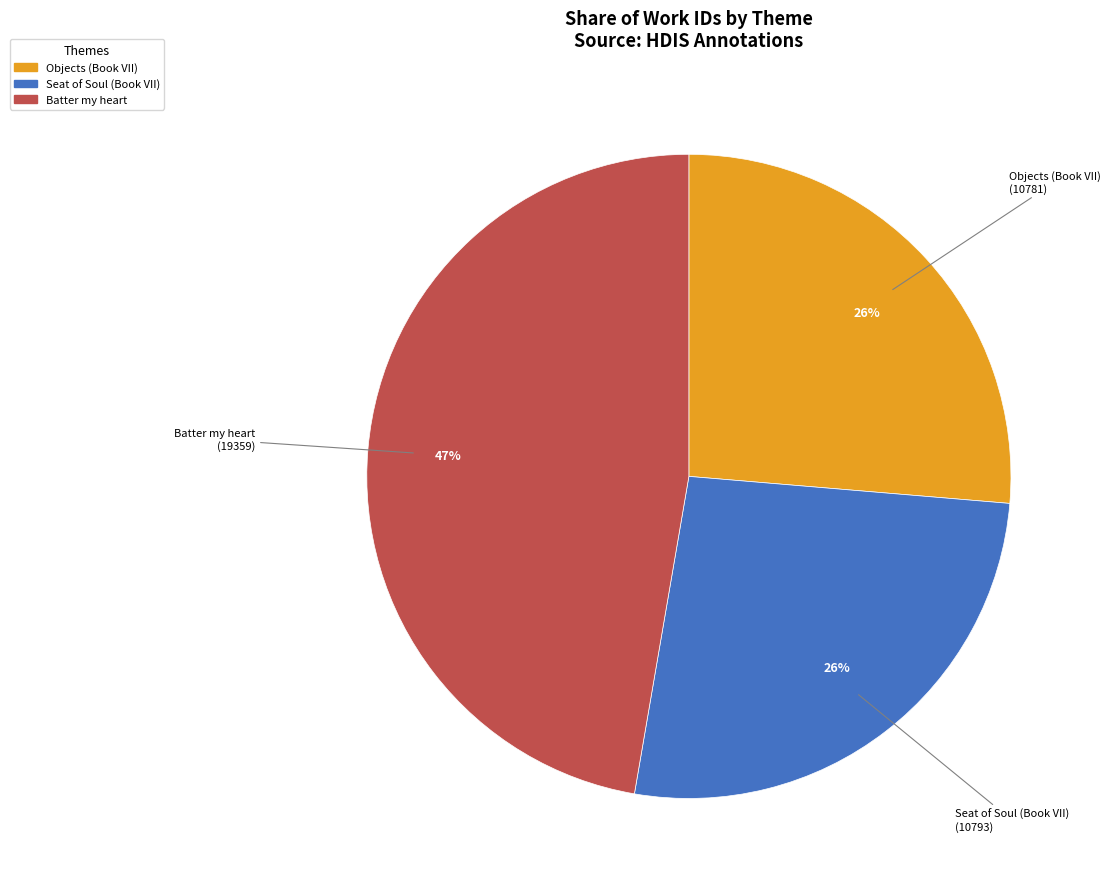

To the nearest percent, what percentage of the pie is Batter my heart?

47%